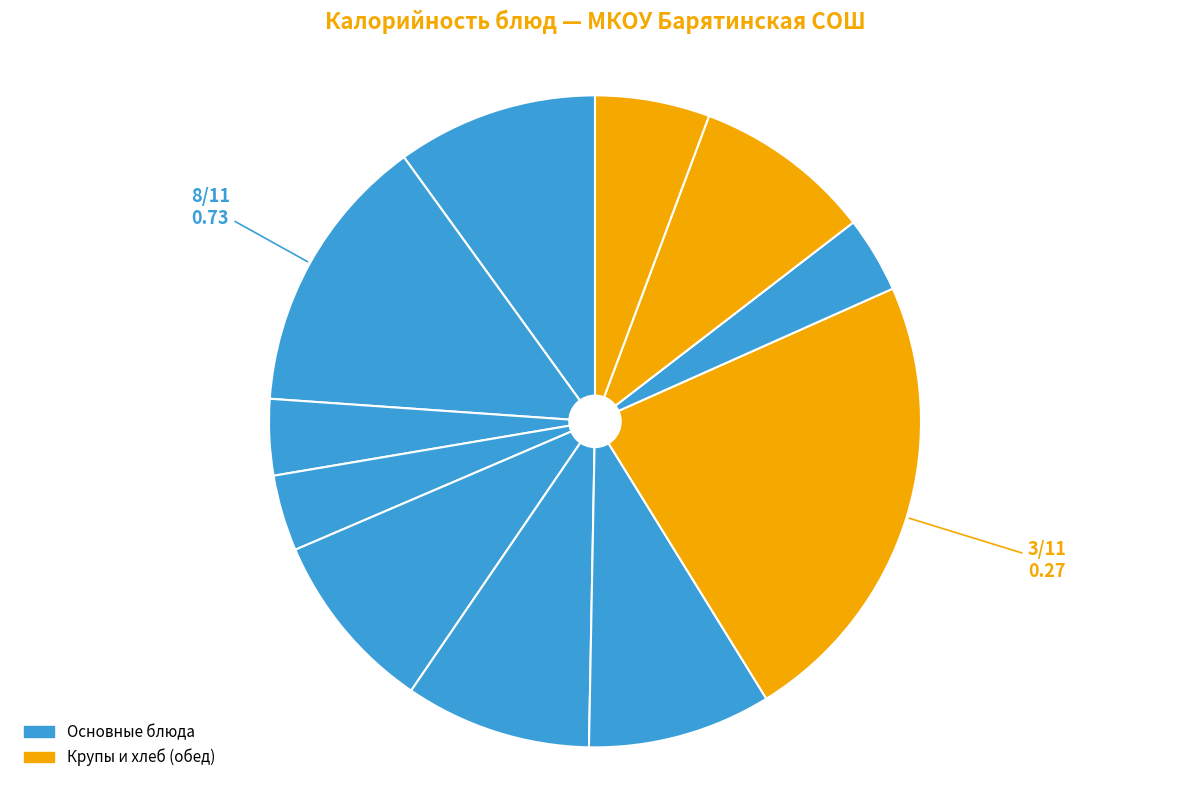

Count the number of slices in the pie.

11